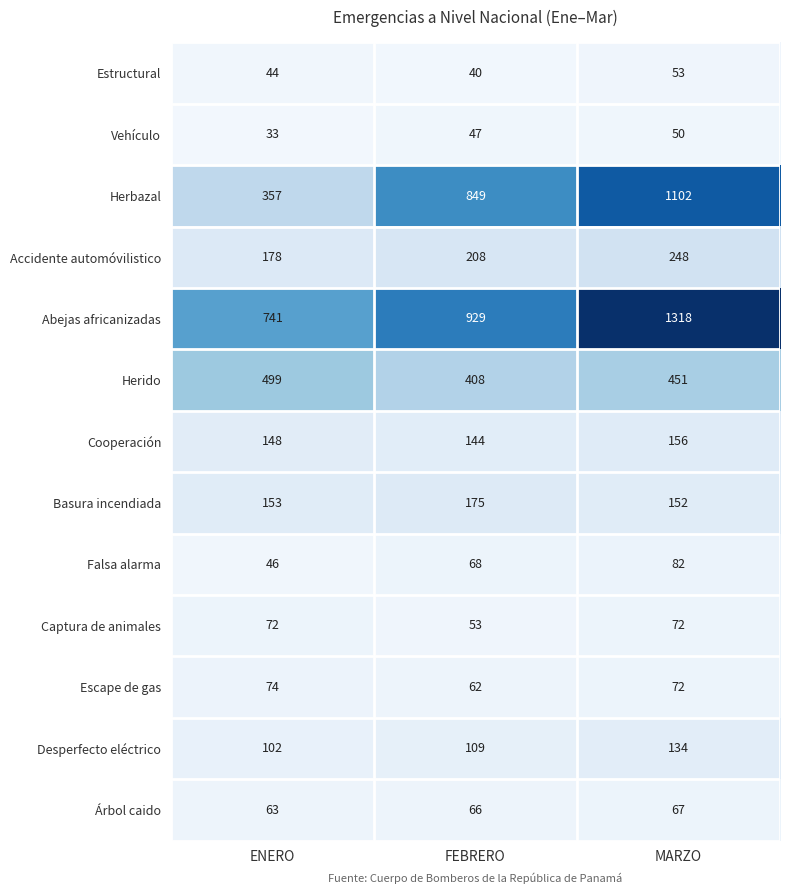

What is the sum of the Desperfecto eléctrico values at MARZO and FEBRERO?

243